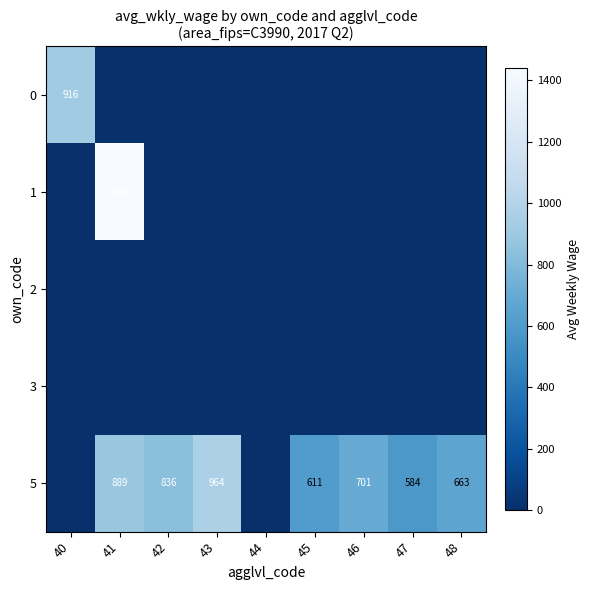

Between 43 and 48, which is larger?

43